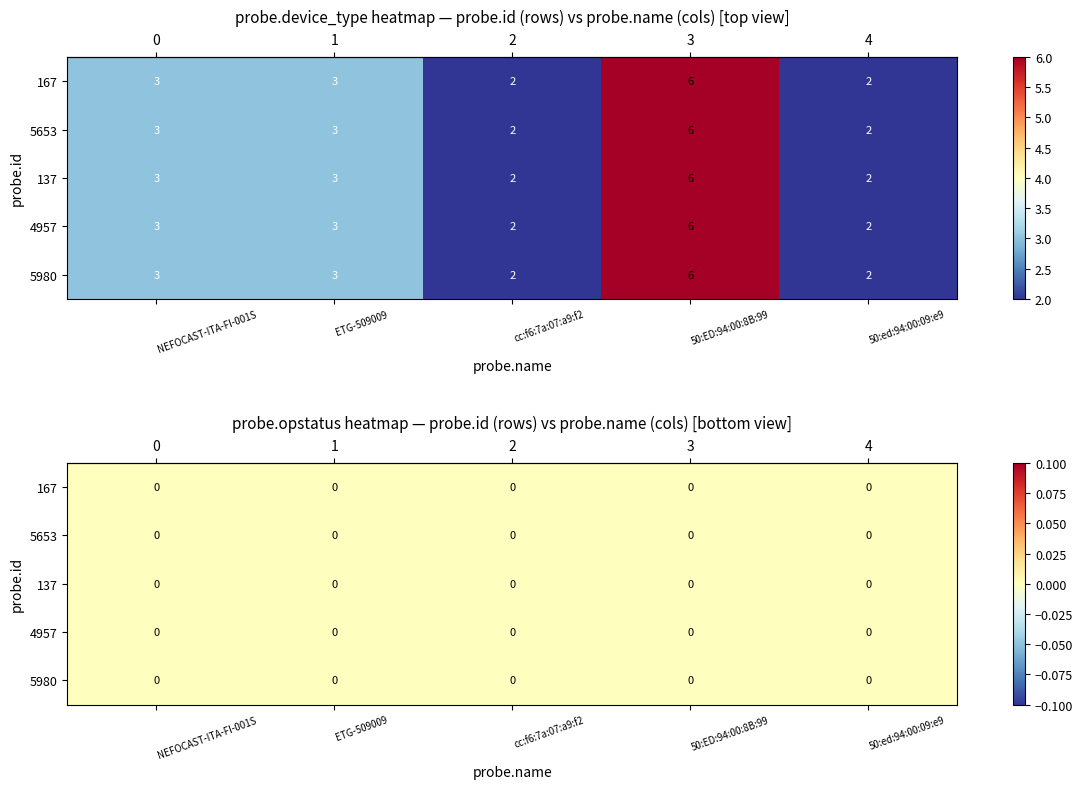

Between cc:f6:7a:07:a9:f2 and 50:ED:94:00:8B:99, which is larger?

50:ED:94:00:8B:99